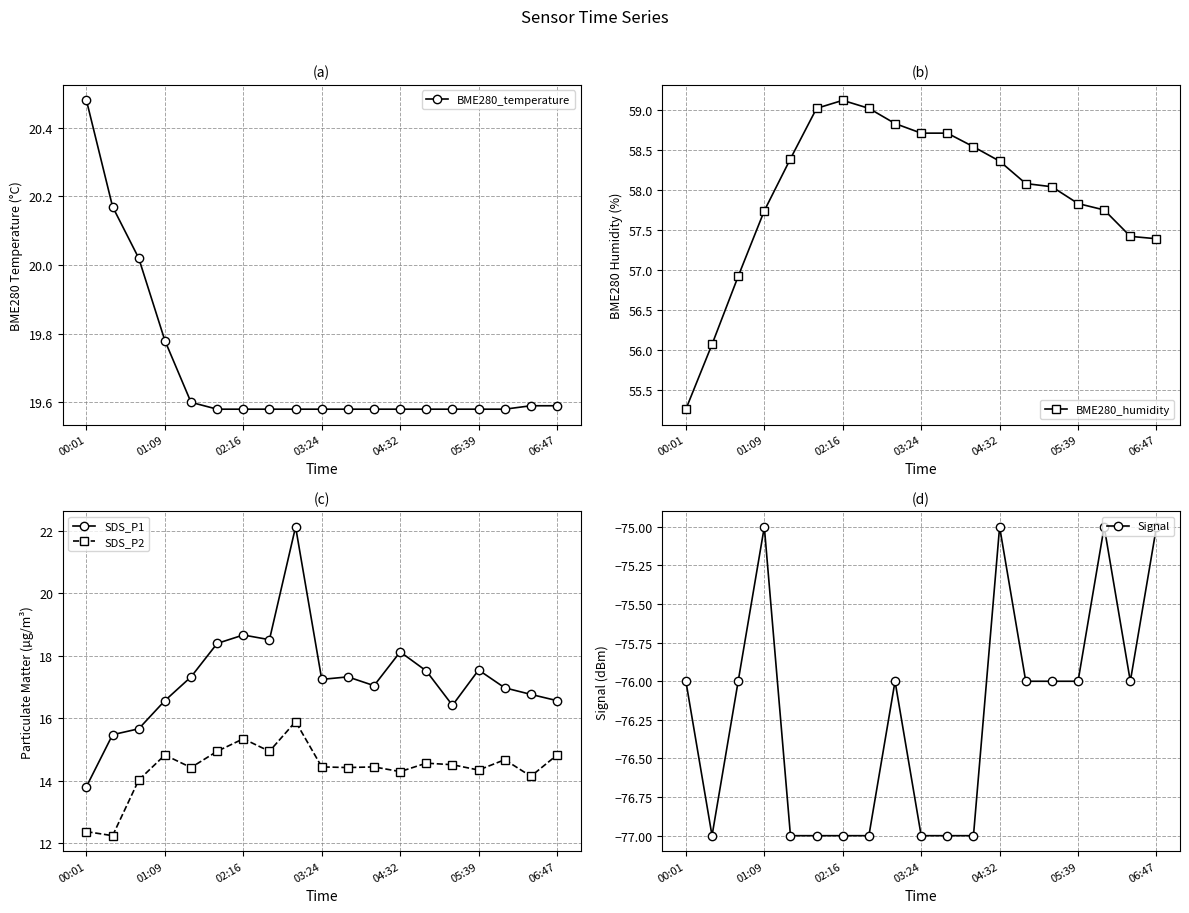

What is the highest value of the SDS_P2 series?

15.9